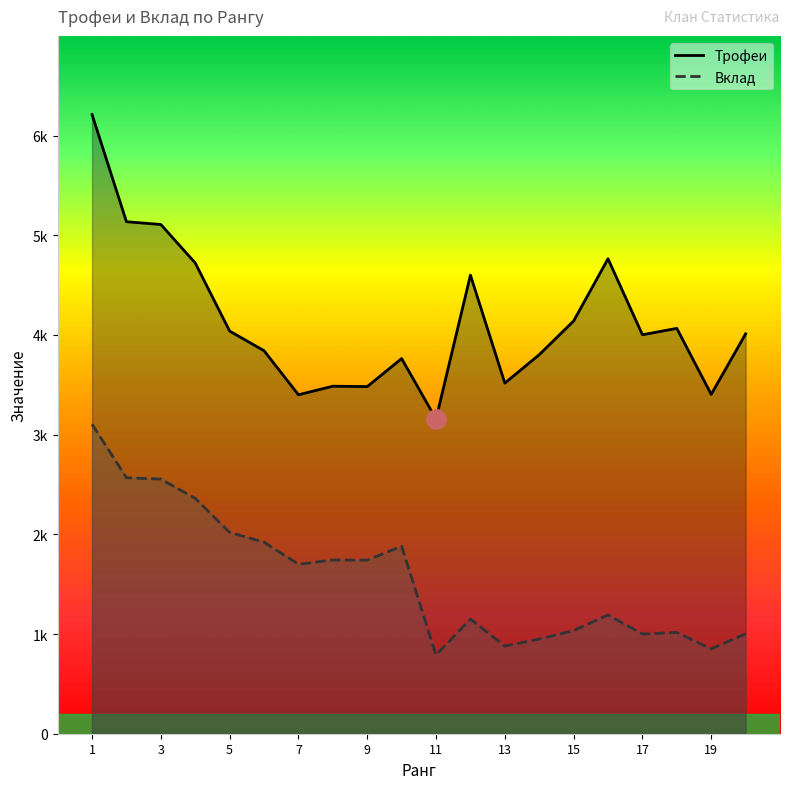

What is the spread (max minus min) of values at 12?

3450